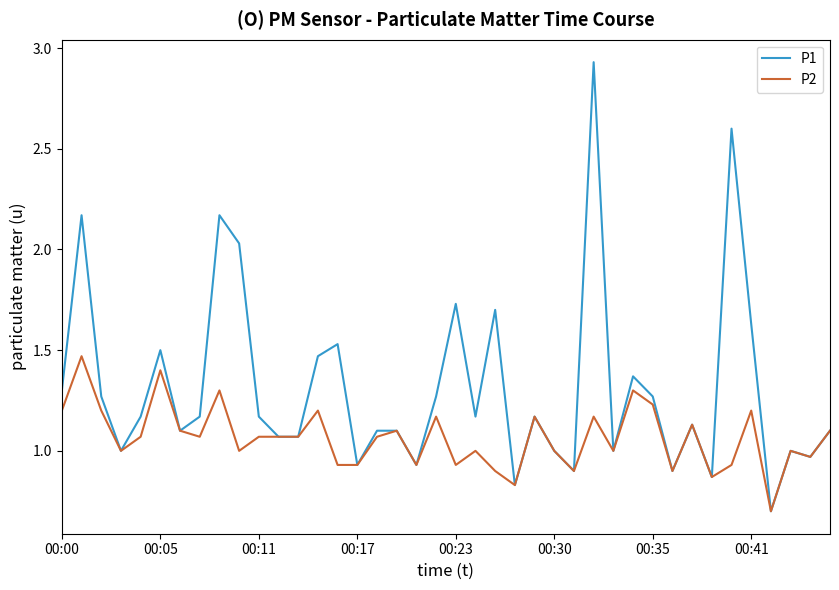

Rank the series by their maximum value, from highest to lowest.

P1, P2